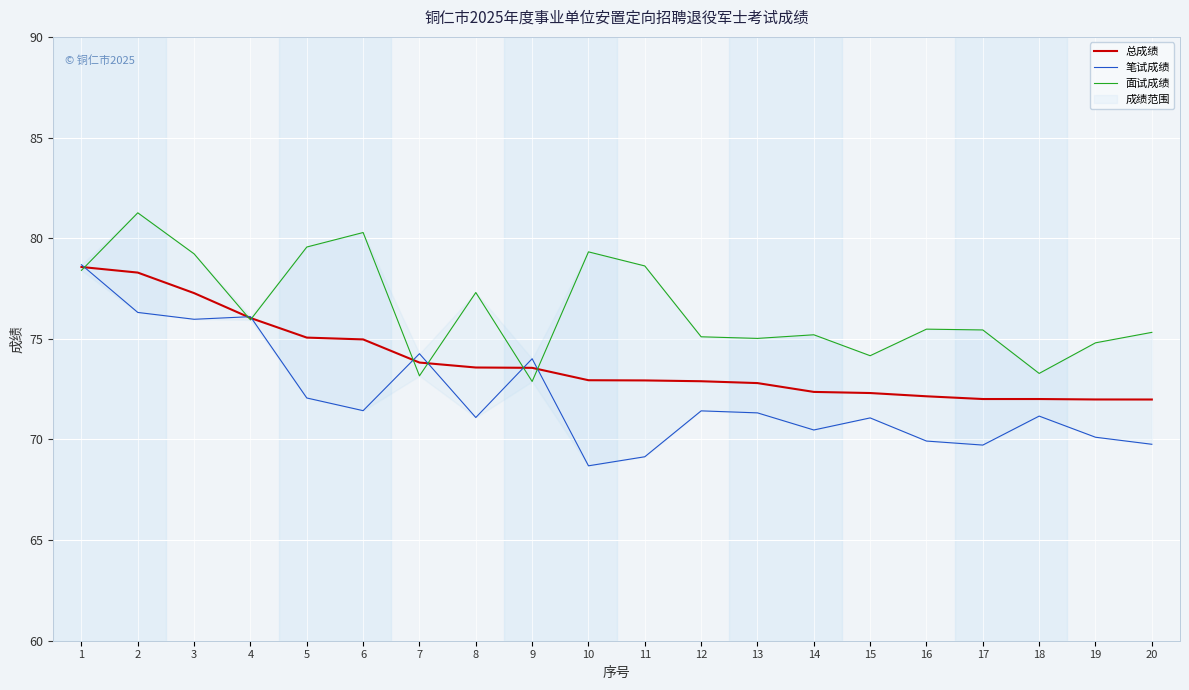

Which label corresponds to the smallest value in the chart?

10